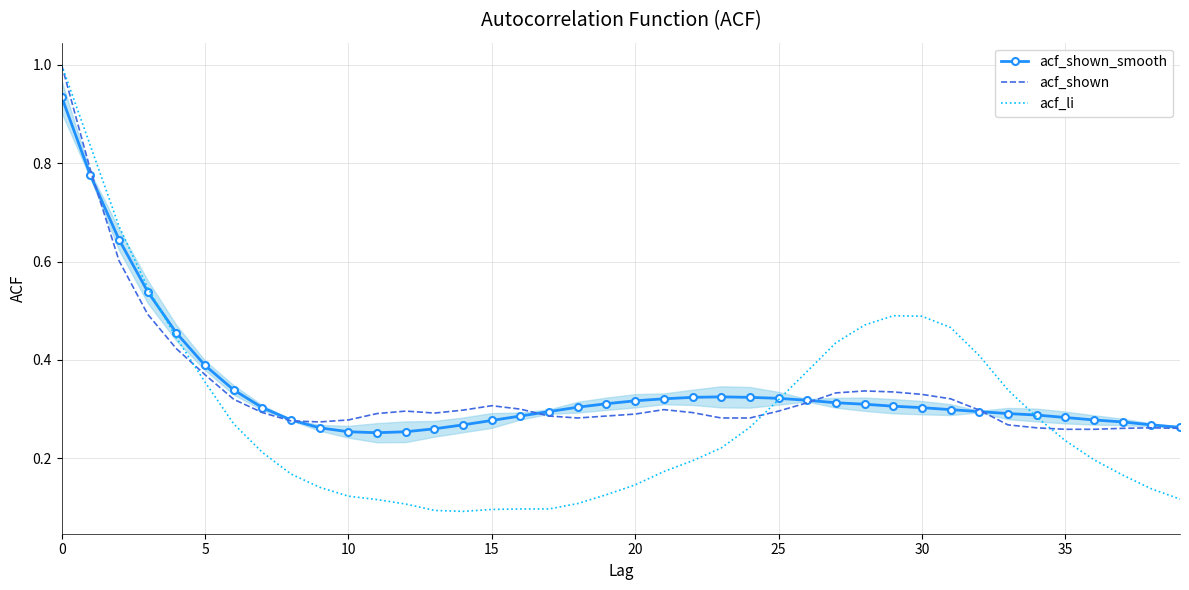

What is the greatest value displayed?

1.0